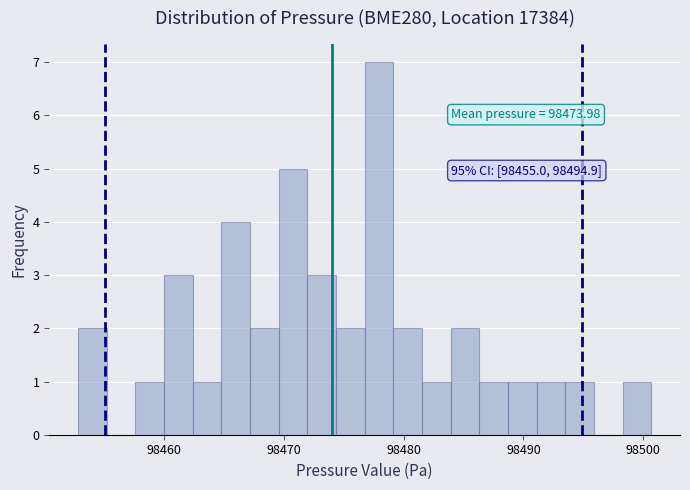

Read against the x-axis, roughly where is the centre of the tallest bar?

98478